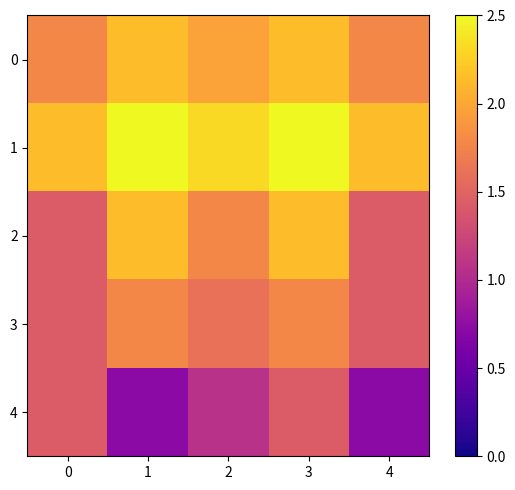

What is the greatest value displayed?

2.5